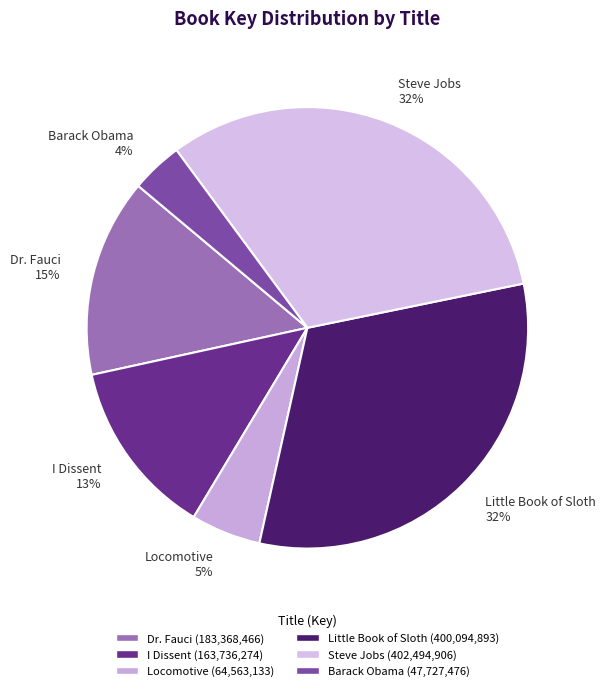

What percentage is the Steve Jobs slice, to the nearest percent?

32%